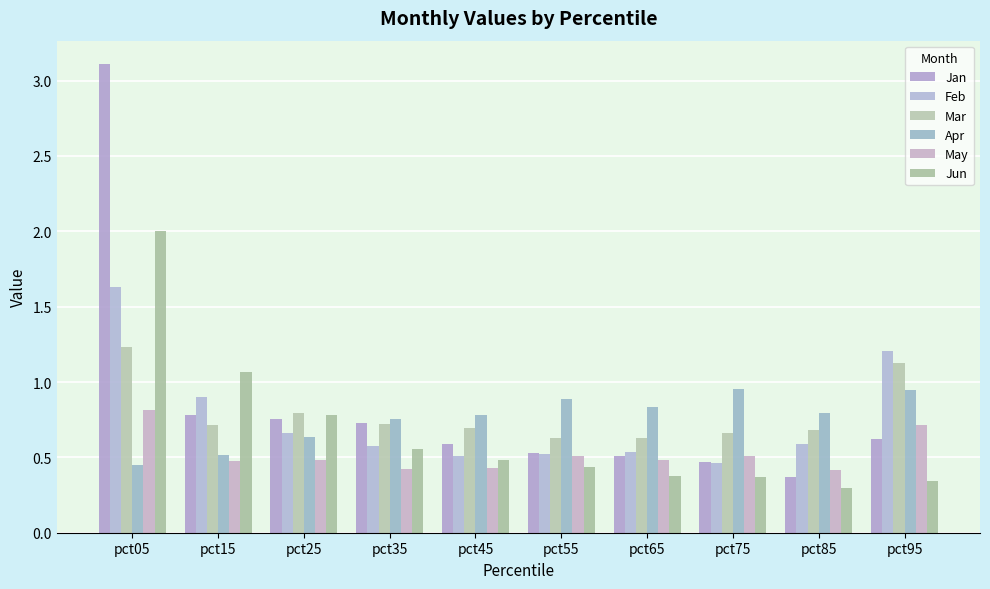

At which label does Jun reach its minimum?

pct85